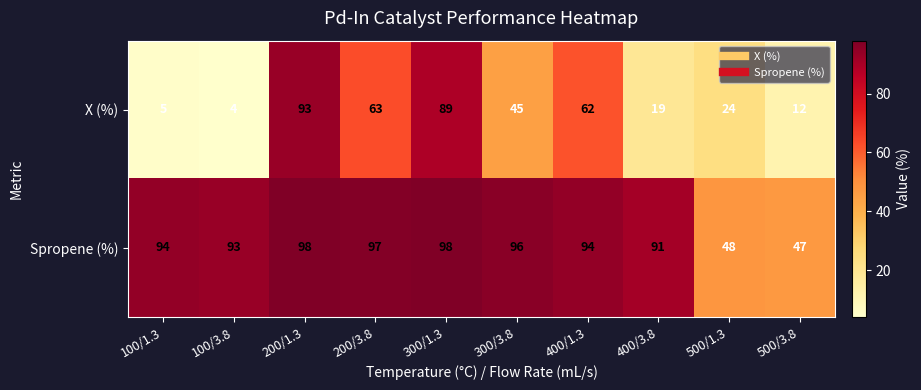

What is the difference between the maximum and minimum values in the X (%) series?

89